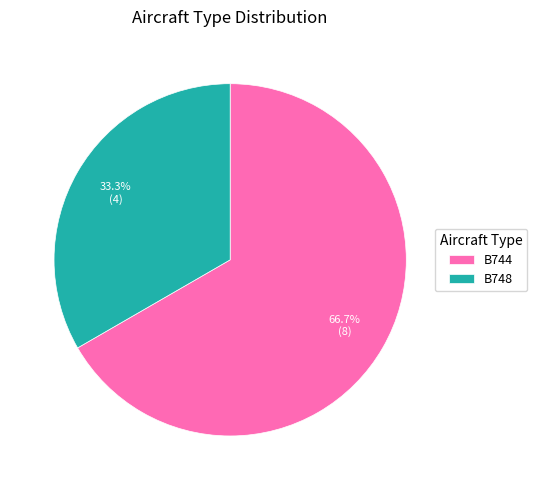

To the nearest percent, what is the combined percentage of B744 and B748?

100%